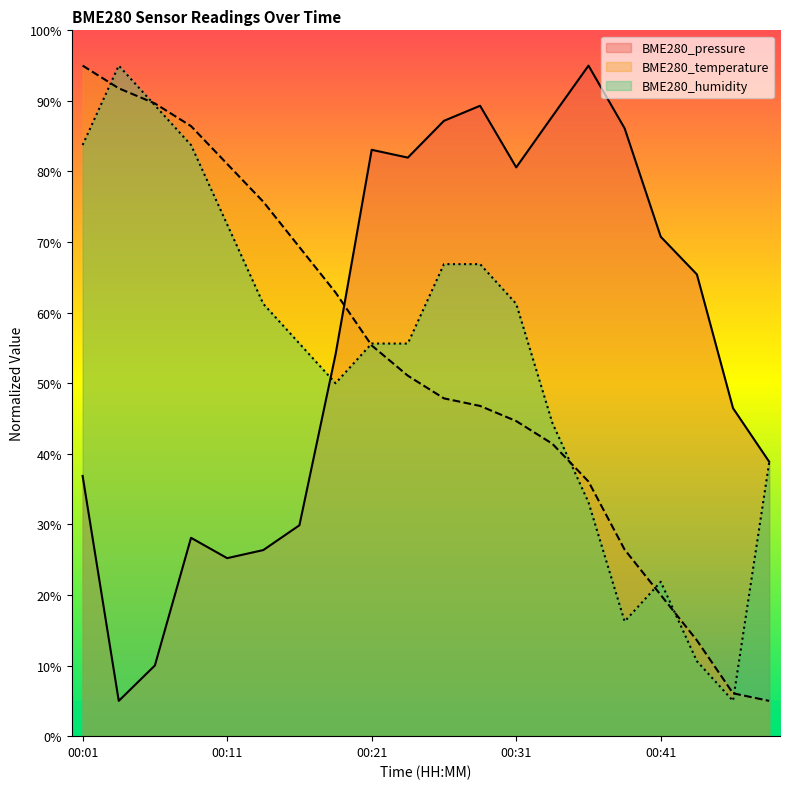

True or false: BME280_humidity has a value of 55.8 at 00:06.

False